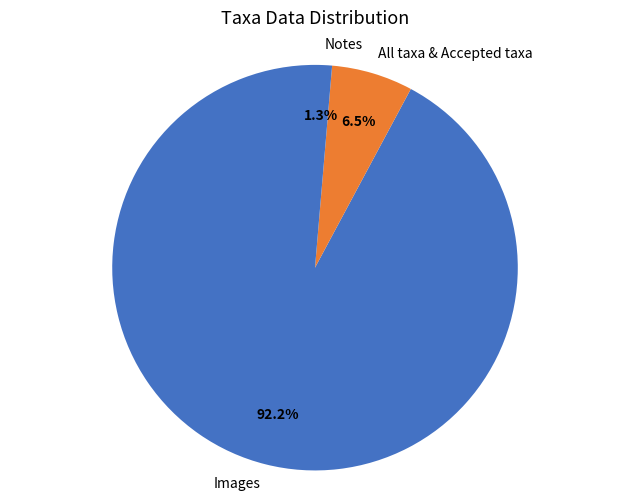

What is the largest slice in the pie chart?

Images